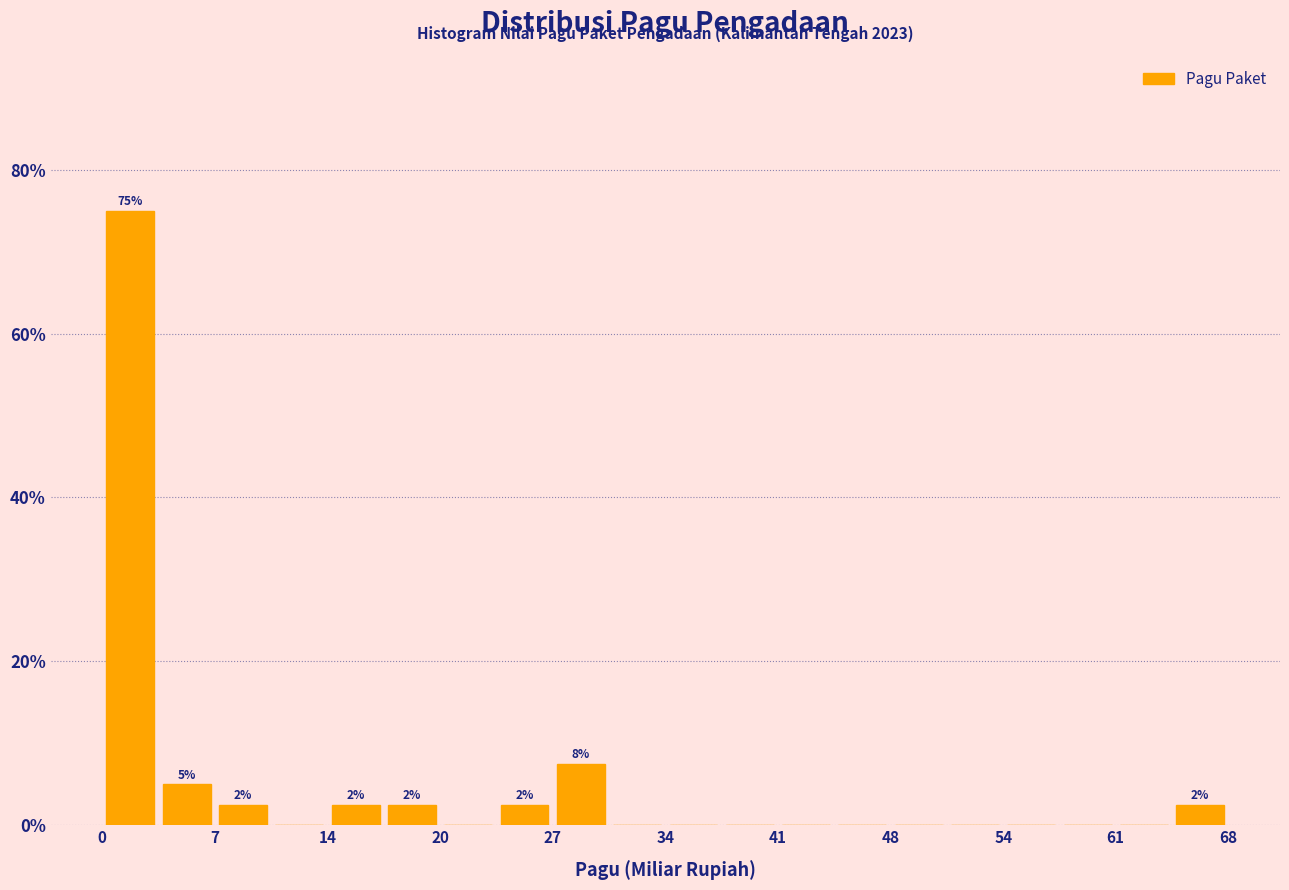

Read against the x-axis, roughly where is the centre of the tallest bar?

2